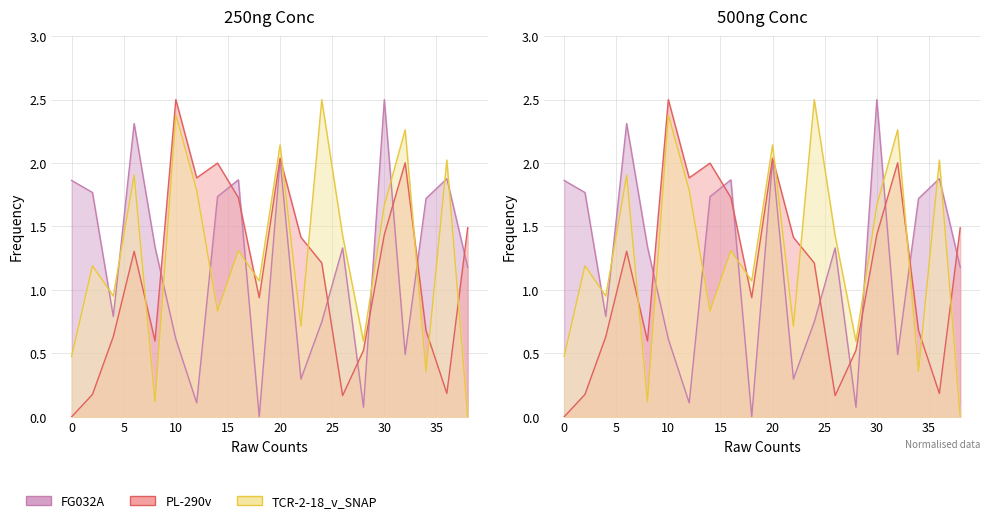

What is the difference between the maximum and minimum values in the TCR-2-18_v_SNAP series?

2.5